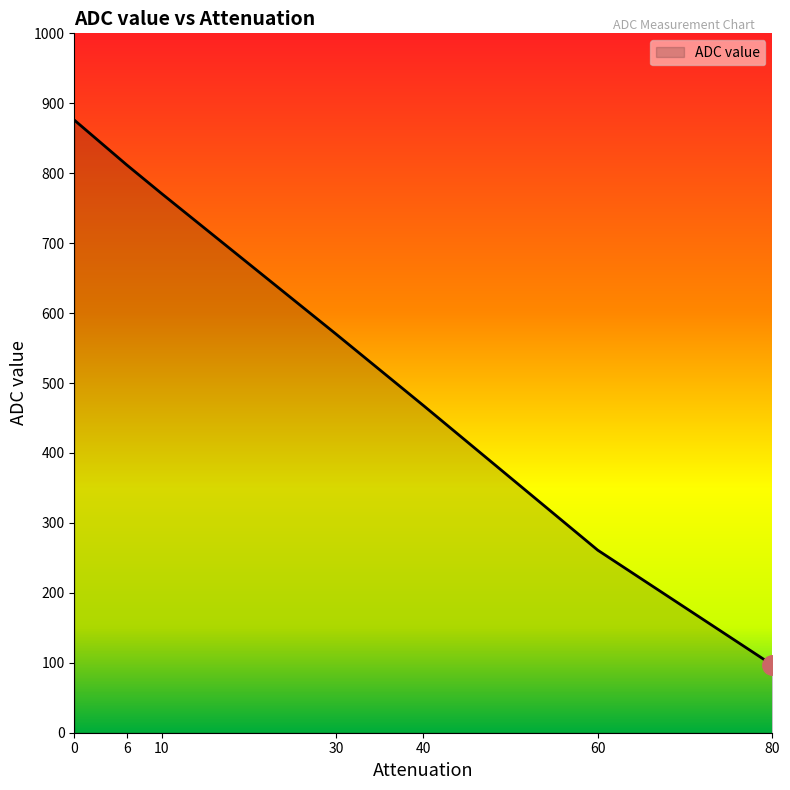

What is the sum of the values at 40 and 0?

1344